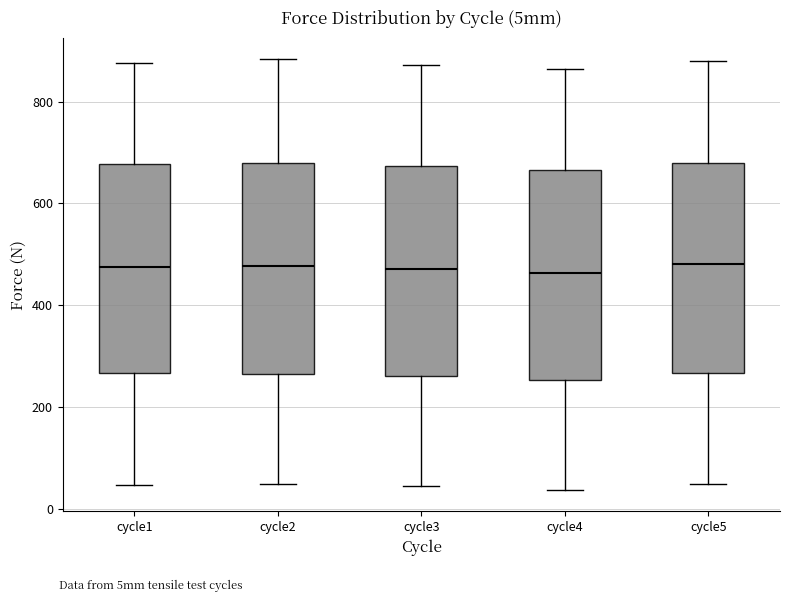

Reading left to right, read every box against the y-axis: the position of its median line, the range the box covers, and the ends of its whiskers. The values are not printed on the chart, so give them approximately, as read against the axis.

cycle1: median 480, box 260 to 680, whiskers 40 to 880
cycle2: median 480, box 260 to 680, whiskers 40 to 880
cycle3: median 480, box 260 to 680, whiskers 40 to 880
cycle4: median 460, box 260 to 660, whiskers 40 to 860
cycle5: median 480, box 260 to 680, whiskers 40 to 880